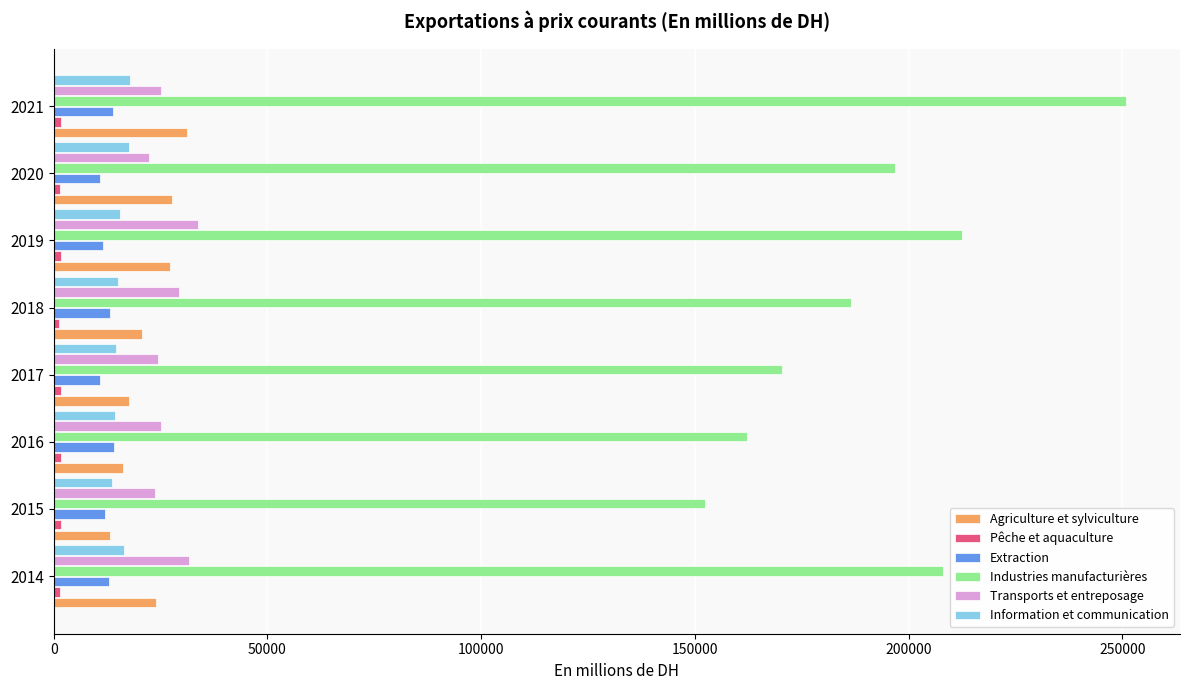

What is the average value of the Information et communication series?

15585